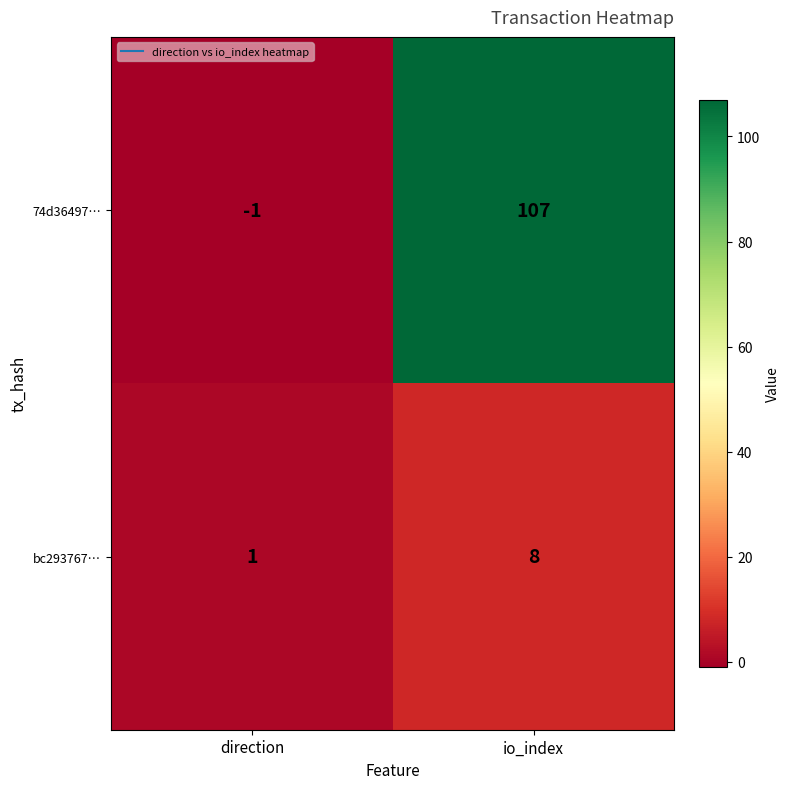

What is the difference between the highest and lowest values at io_index?

99